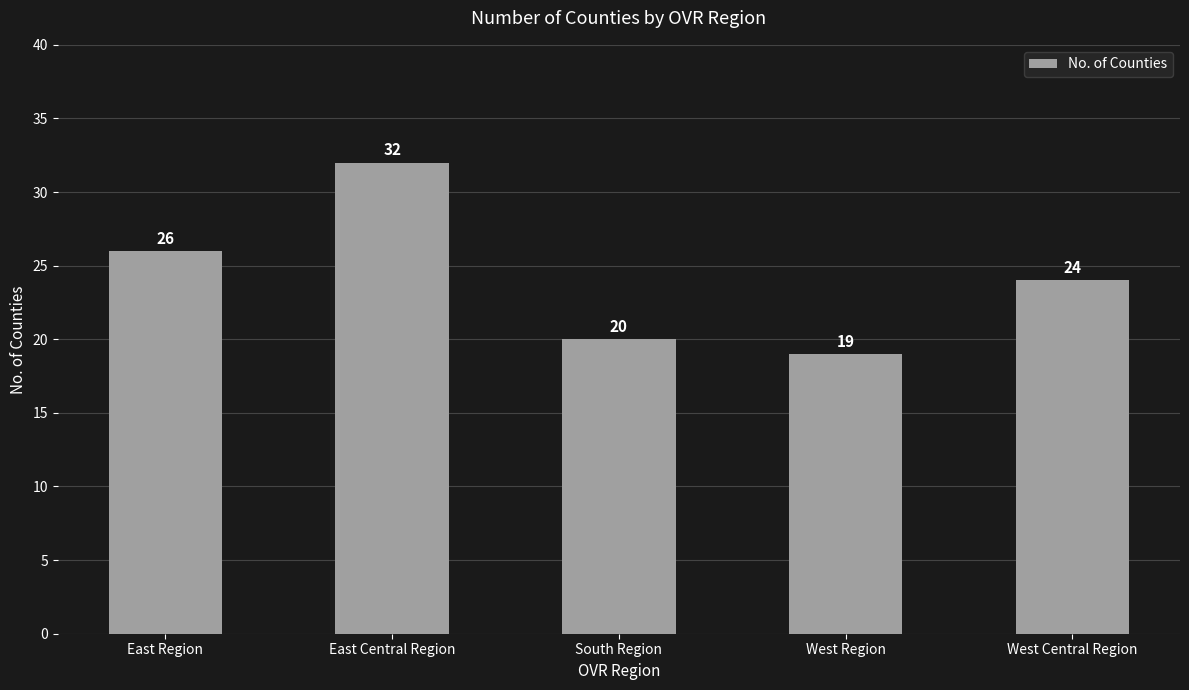

How many values are below 24?

2